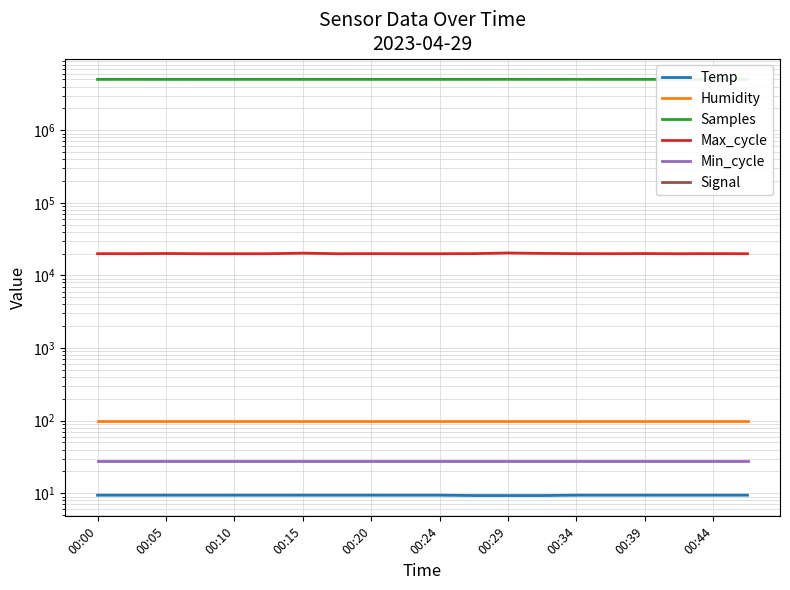

True or false: Humidity and Min_cycle intersect in this chart.

False